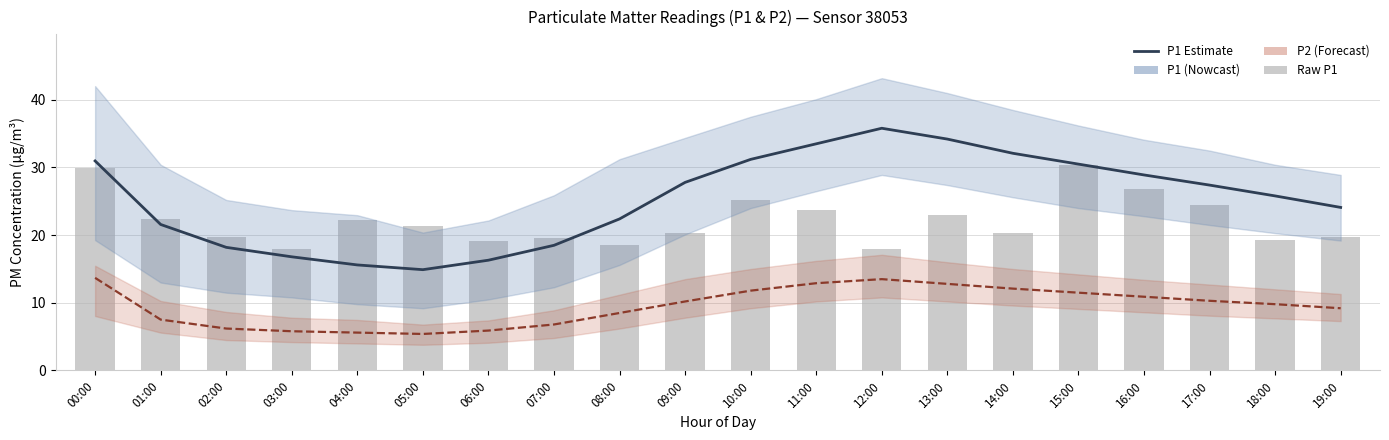

Is it true that Raw P1 equals 6.1 at 05:00?

False